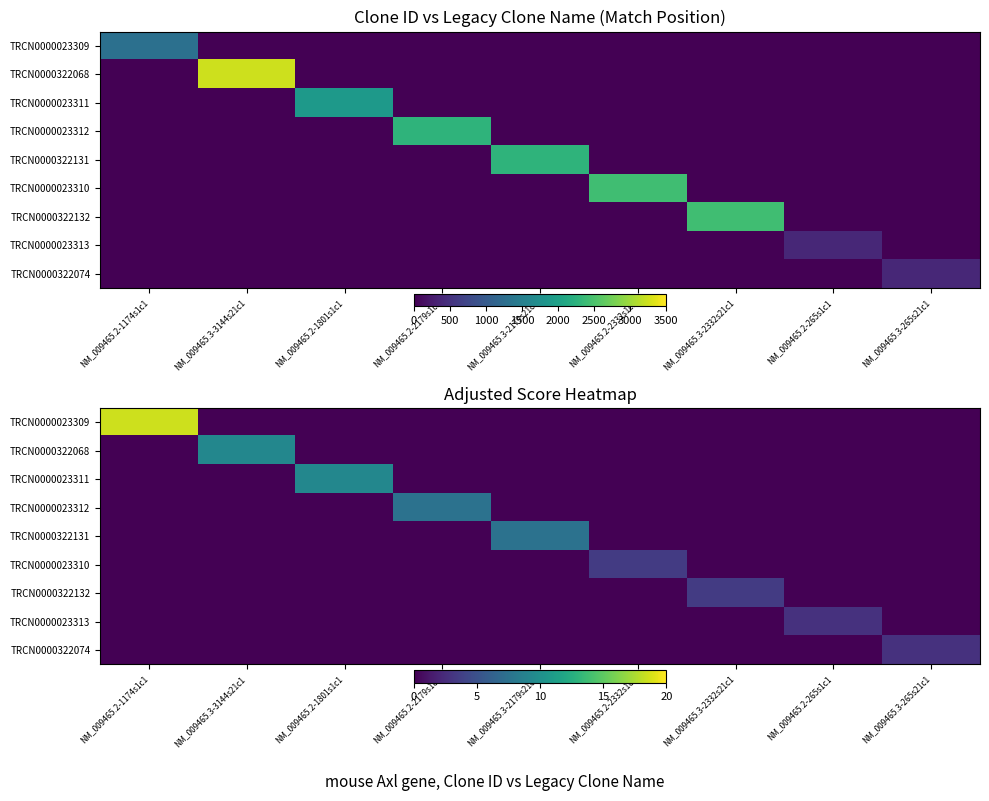

How many distinct data groups are displayed?

9